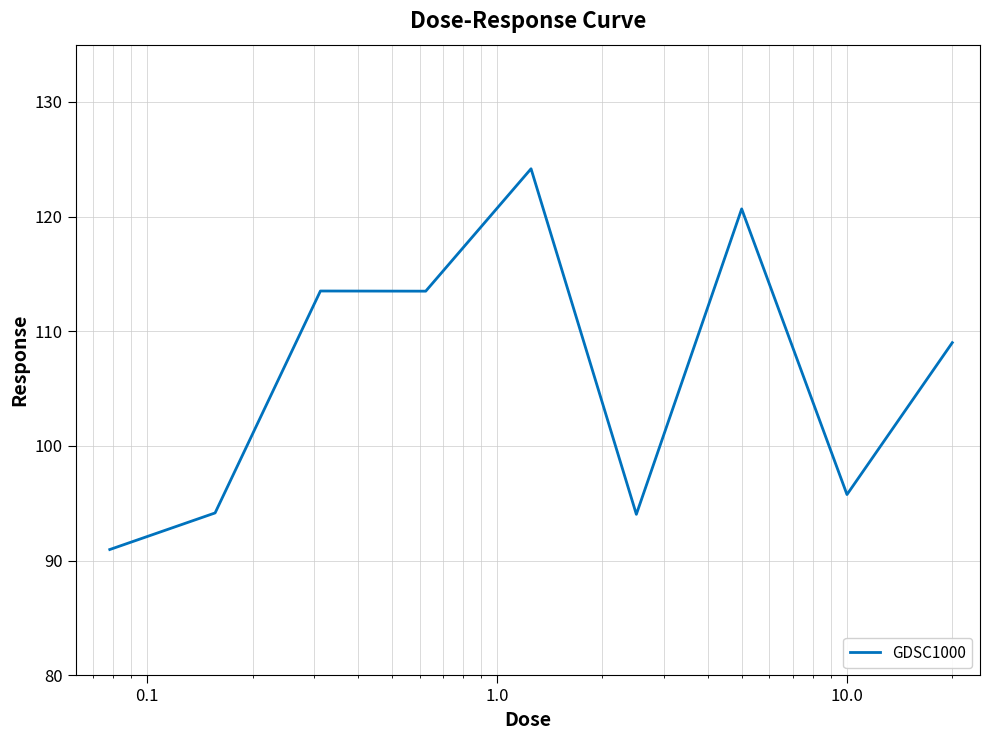

What is the difference between the maximum and minimum values?

33.2